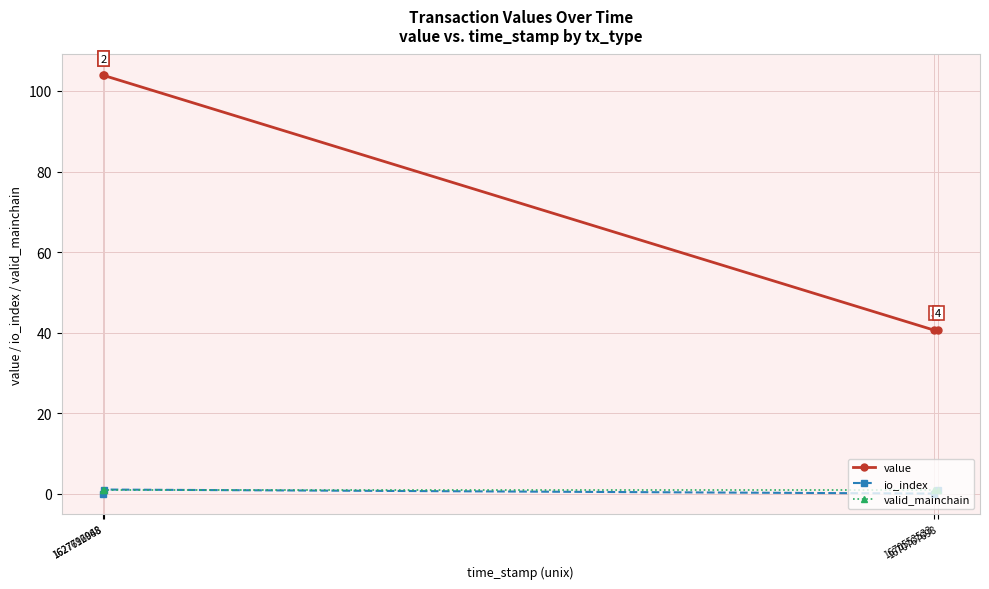

True or false: io_index has more than 1 interior local peaks.

False